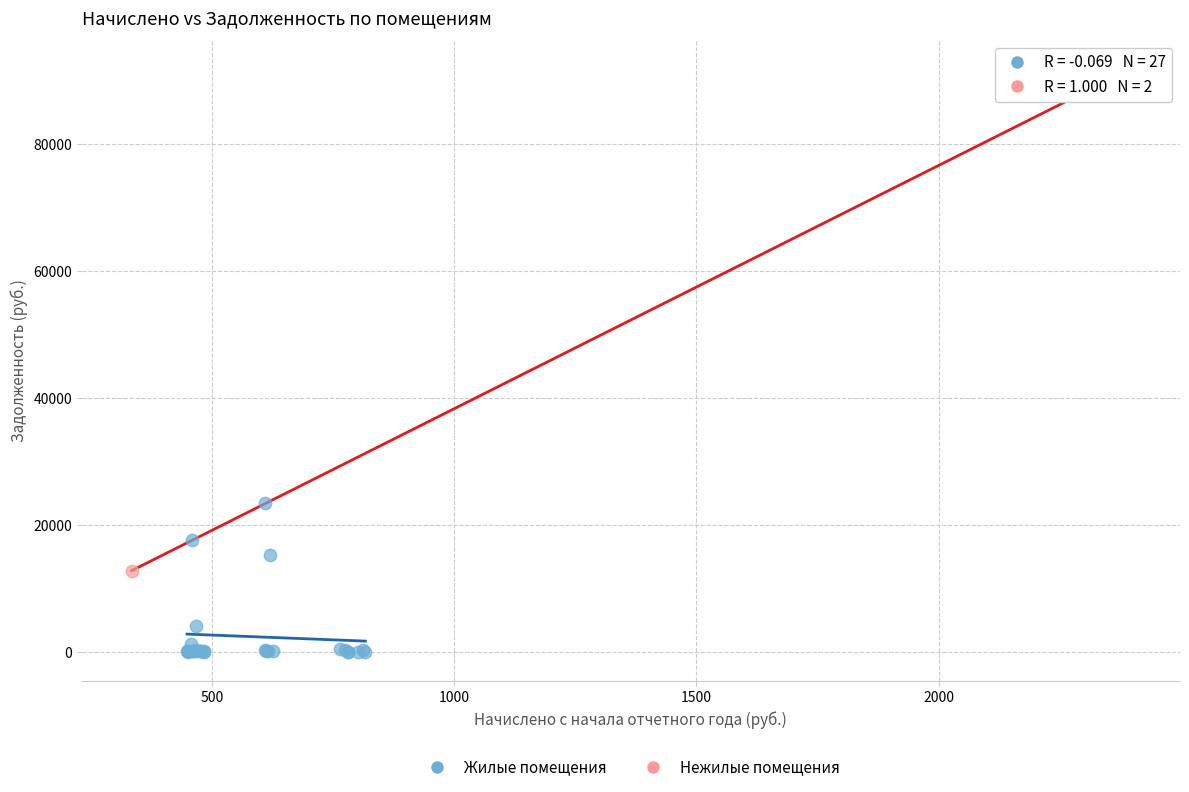

What are all the series names shown in the legend?

Жилые помещения, Нежилые помещения